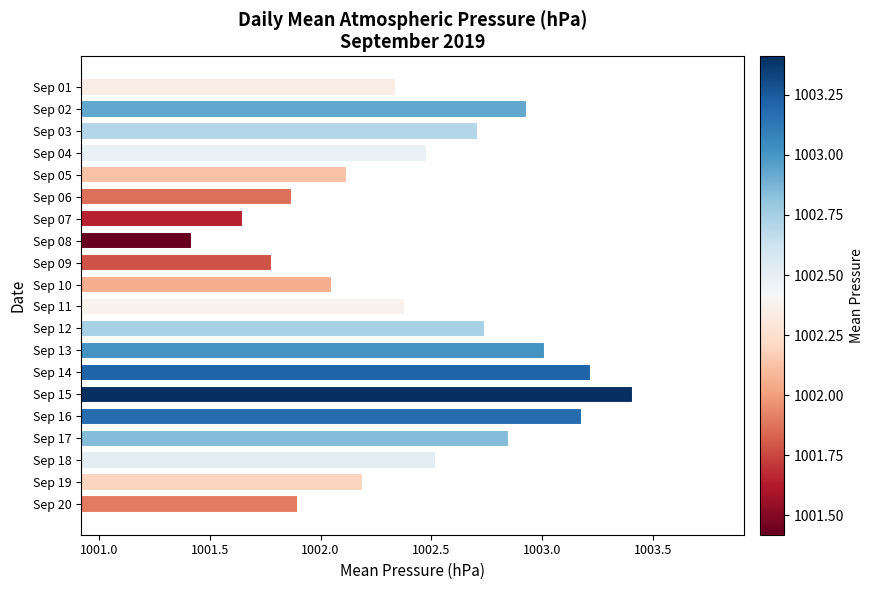

What is the value of the 14th bar from the top?

1003.2